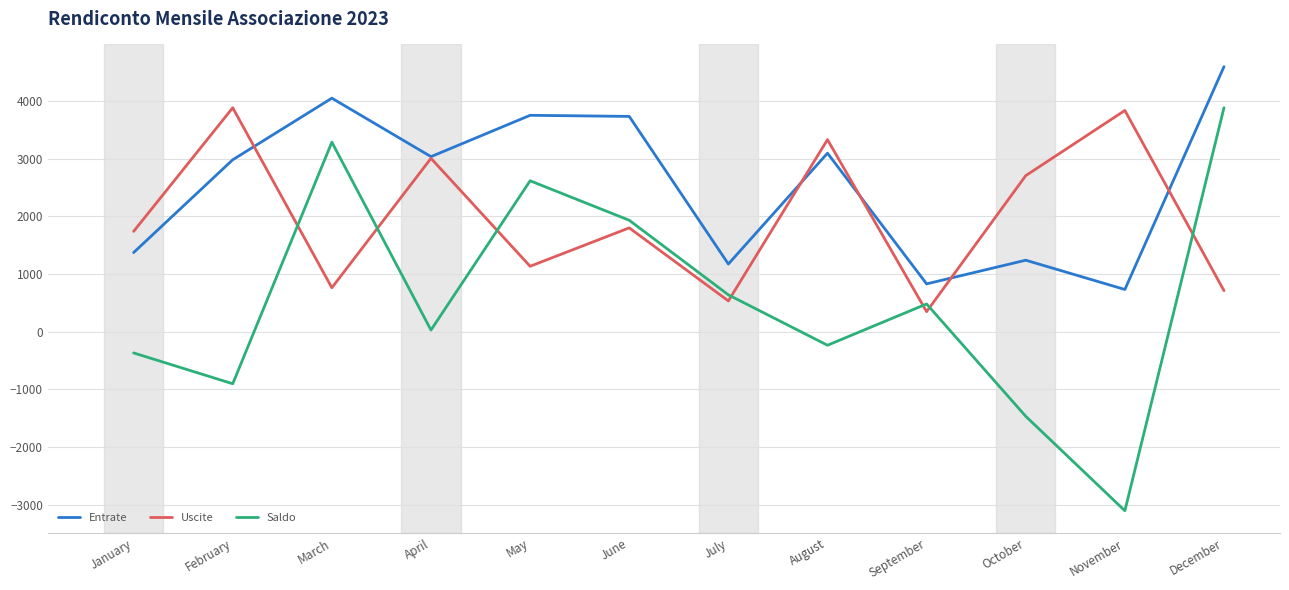

Rank the series by their average value, from highest to lowest.

Entrate, Uscite, Saldo